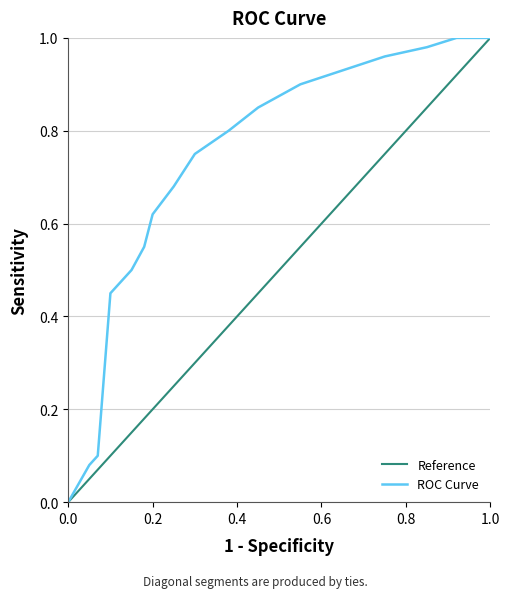

Rank the series by their maximum value, from highest to lowest.

ROC Curve, Reference